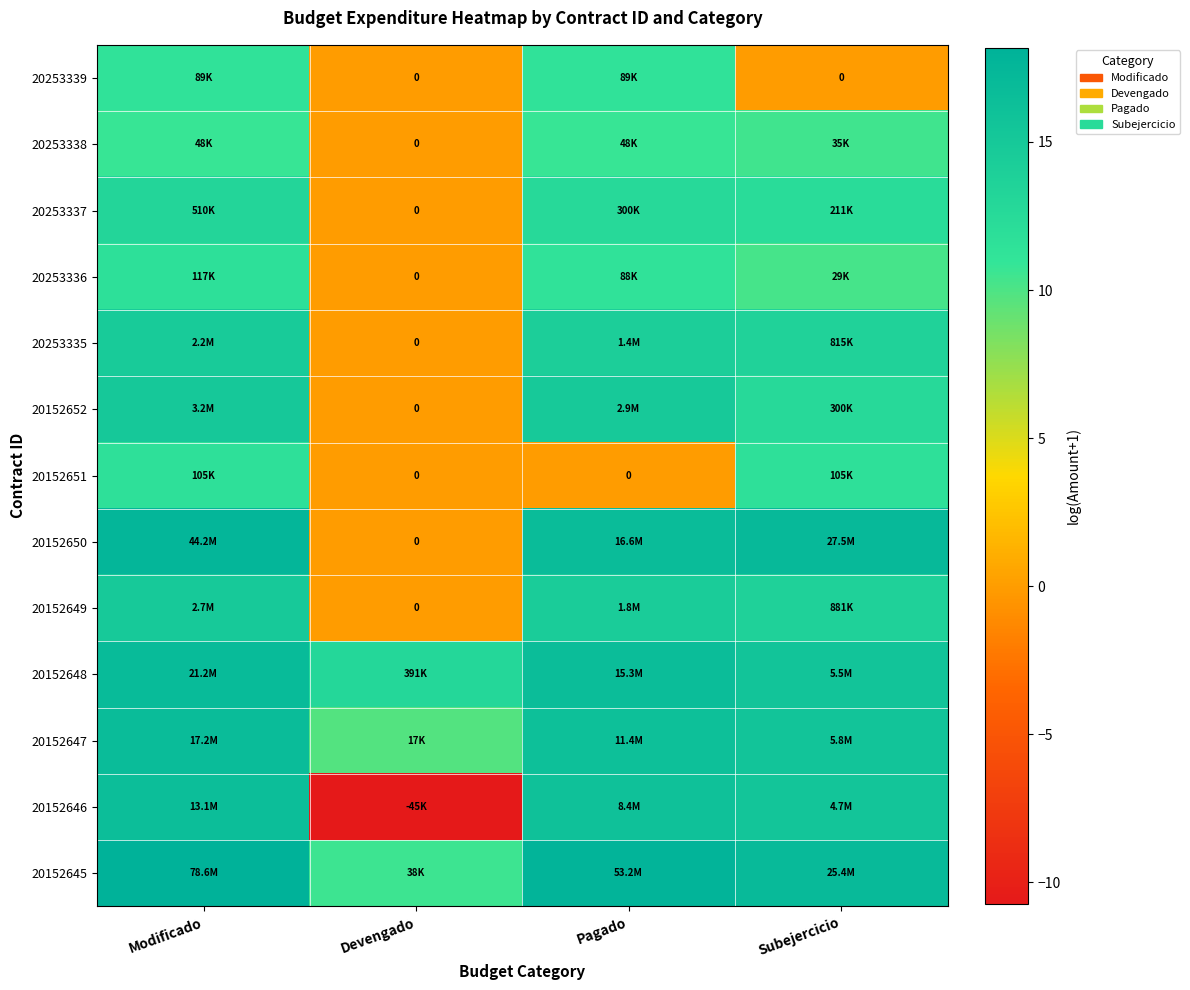

How many data points in 20152651 are above 11?

2